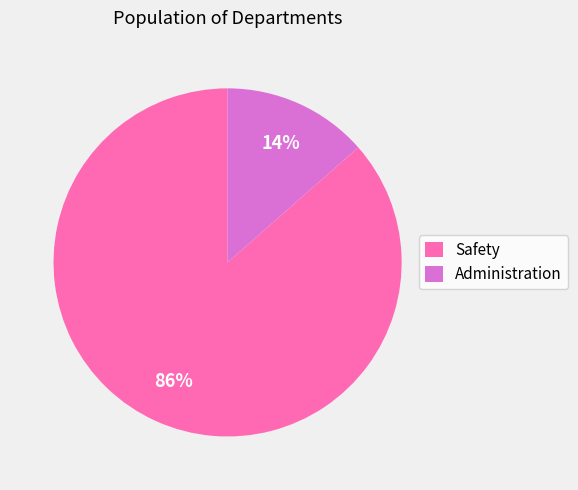

How many segments does this pie chart have?

2